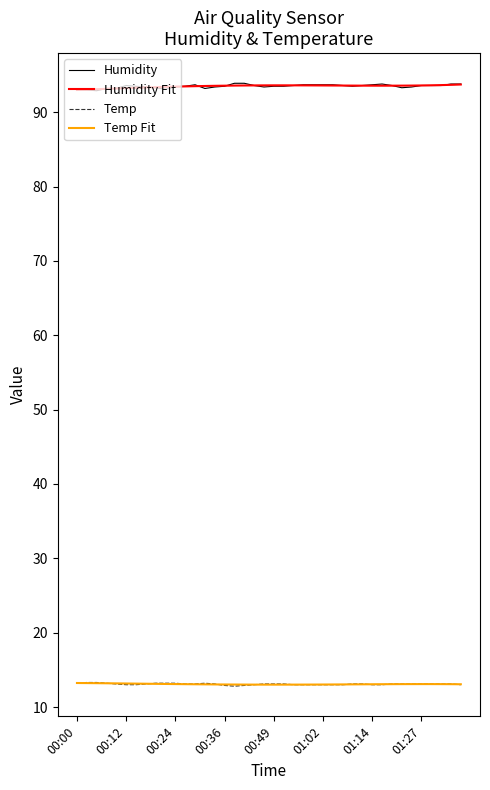

True or false: Humidity and Temp Fit intersect in this chart.

False